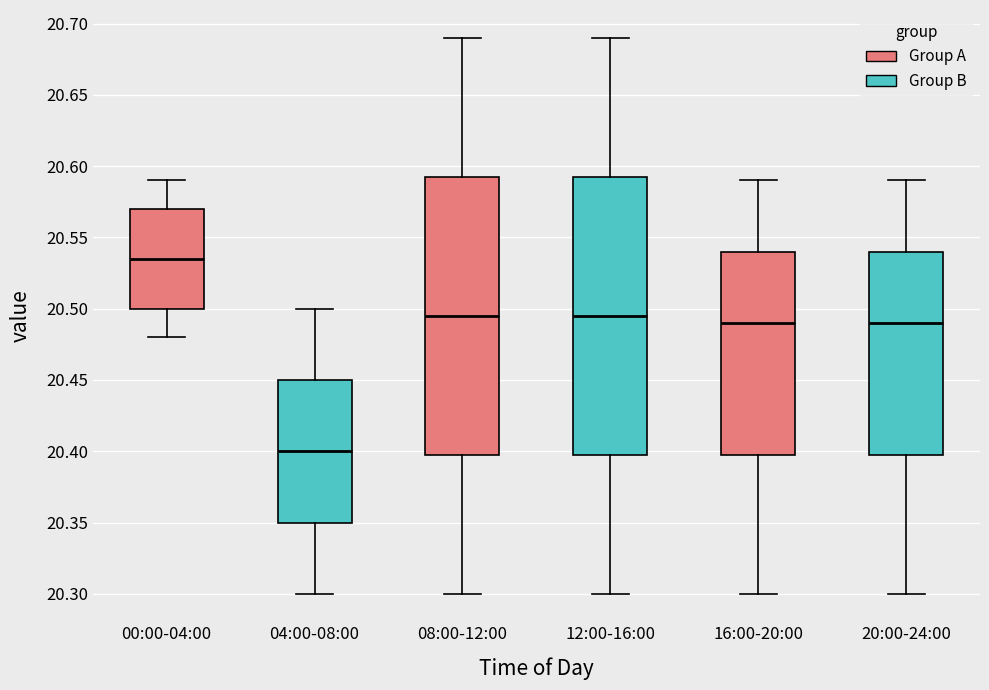

Where is the upper edge of the box for 04:00-08:00 on the y-axis? The values are not printed on the chart, so give them approximately, as read against the axis.

20.450